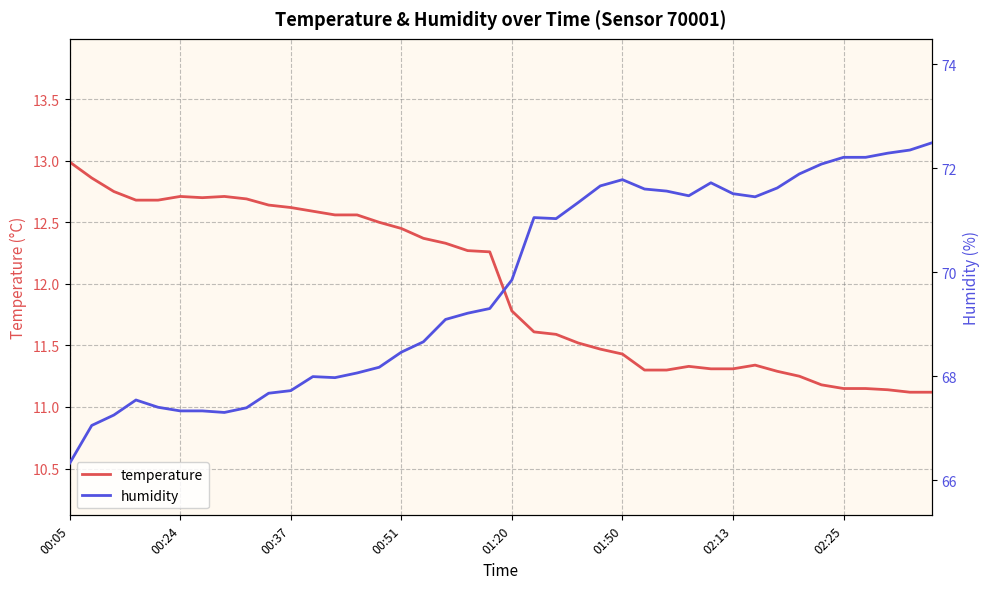

At which label does temperature first exceed 12?

00:05